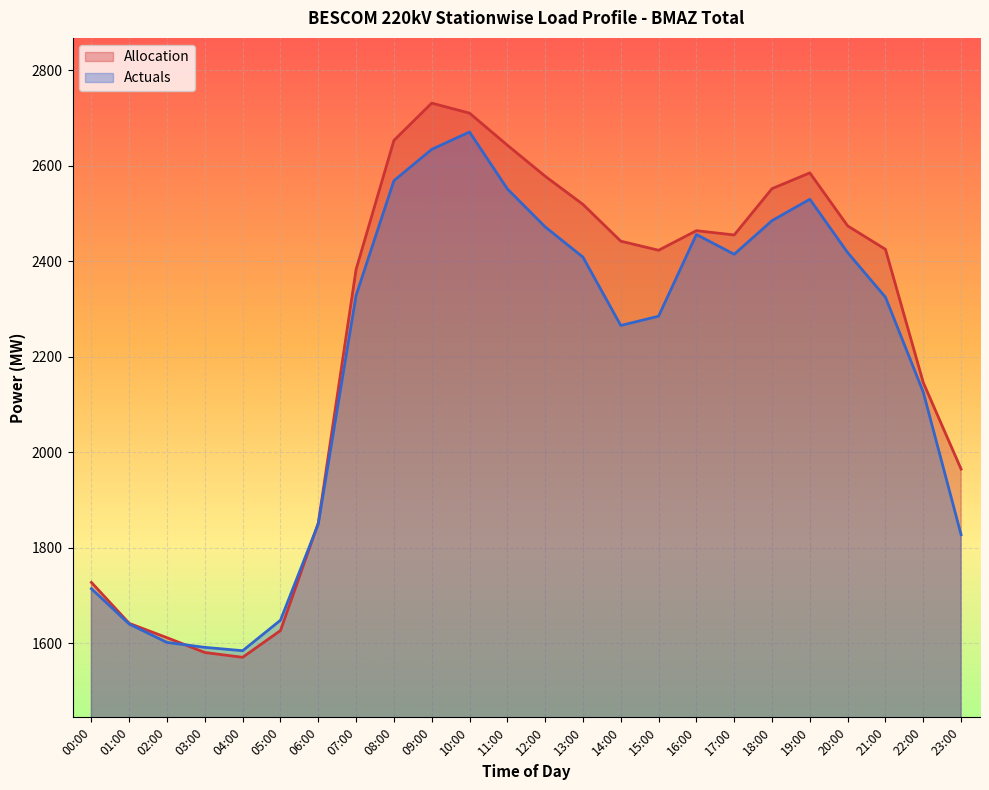

True or false: Allocation has more than 0 points higher than both neighbors.

True